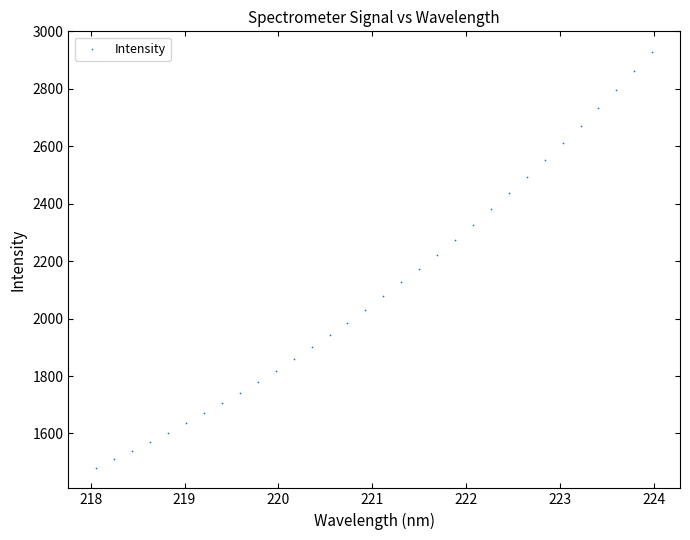

What is the range of Y values (max minus min)?

1447.1